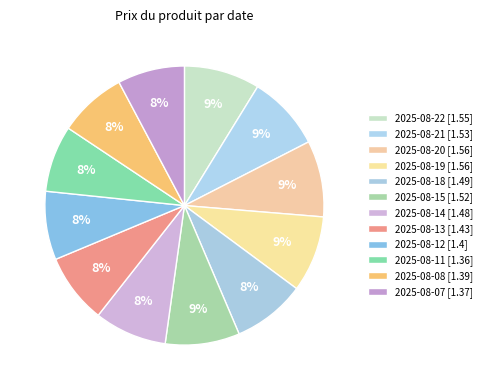

Count the number of slices in the pie.

12